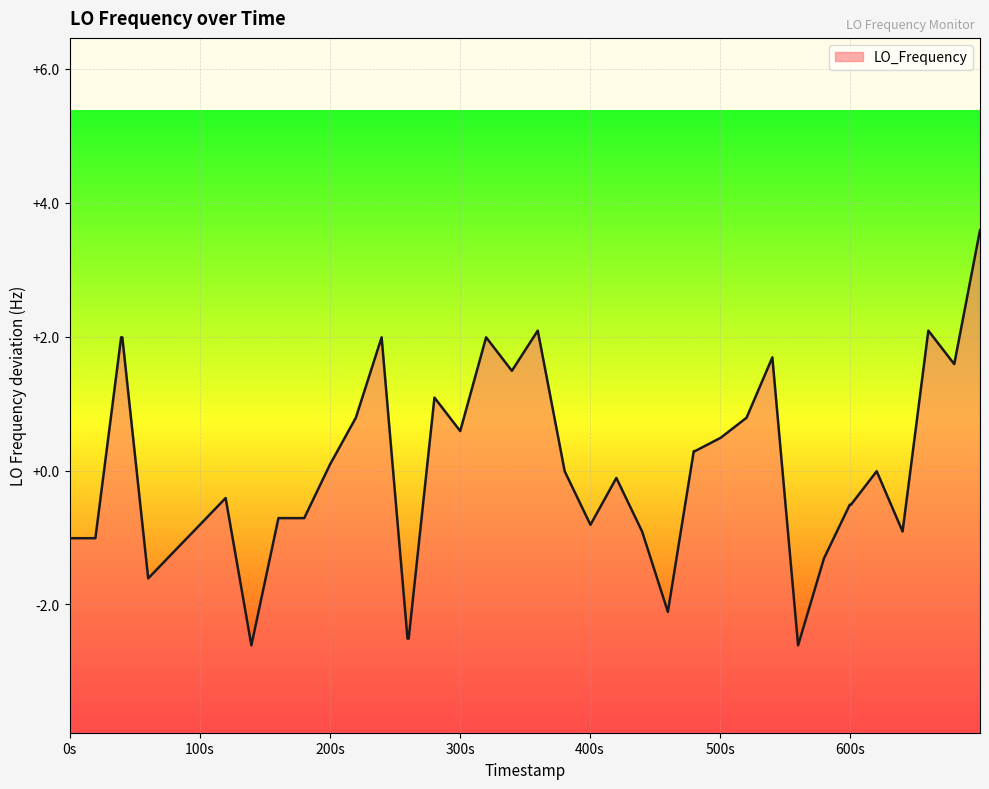

What is the minimum value shown in the chart?

-2.6